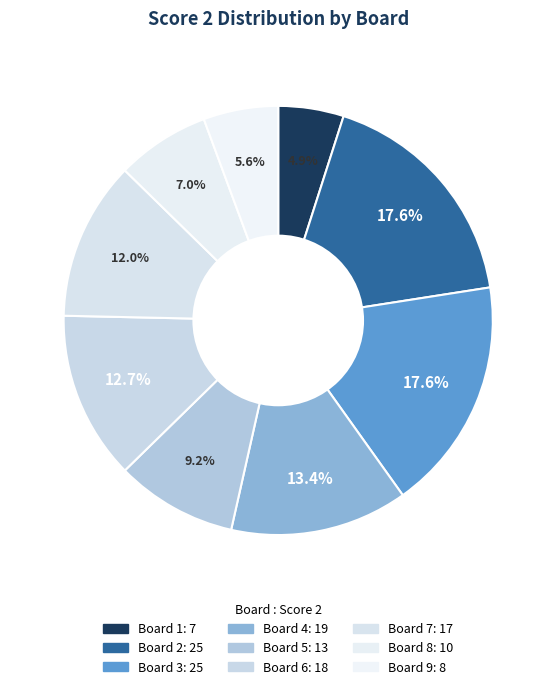

Count the number of slices in the pie.

9